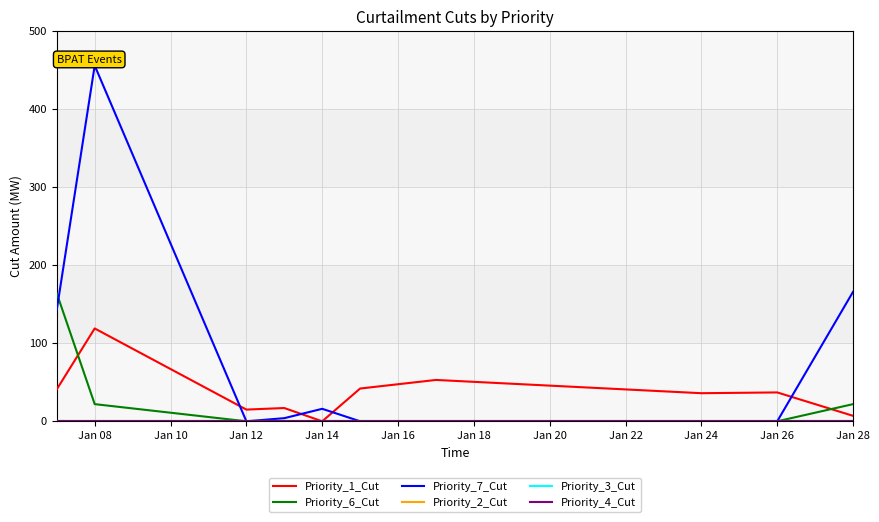

Rank the series by their maximum value, from lowest to highest.

Priority_2_Cut, Priority_3_Cut, Priority_4_Cut, Priority_1_Cut, Priority_6_Cut, Priority_7_Cut